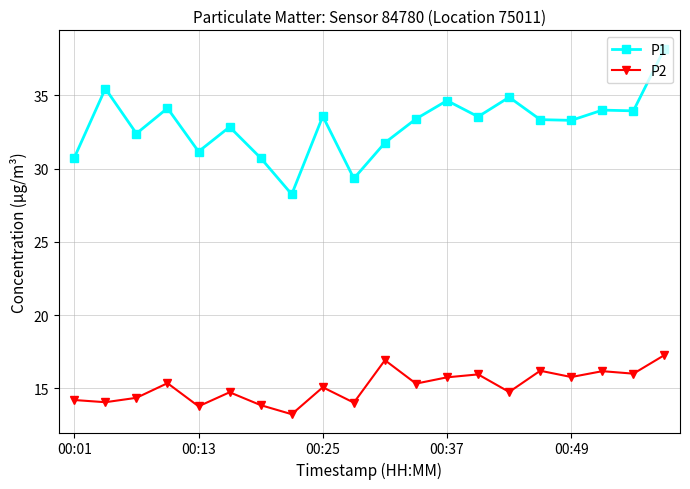

How many lines are shown in the chart?

2